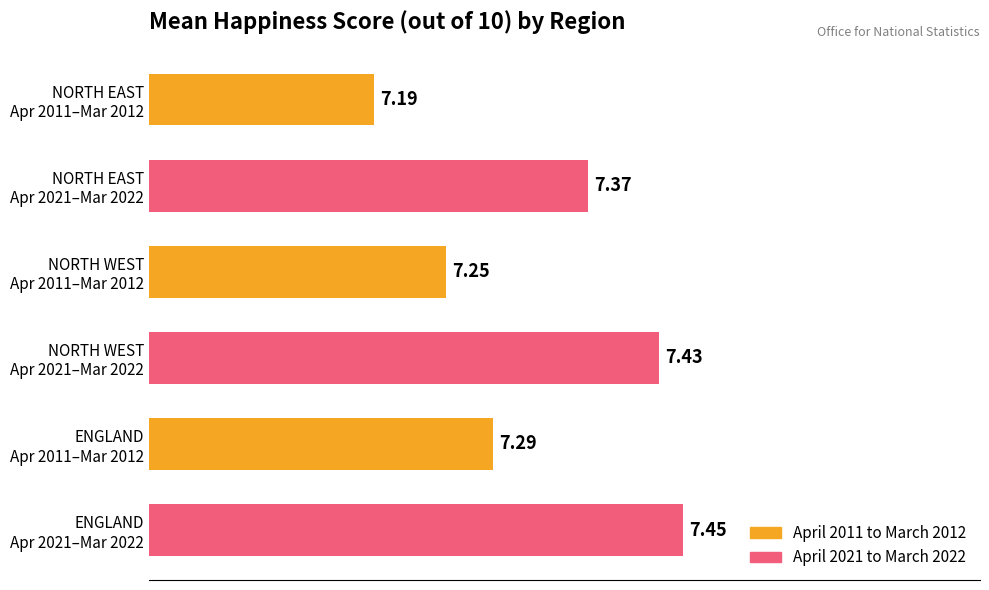

What is the sum of all values?

44.0